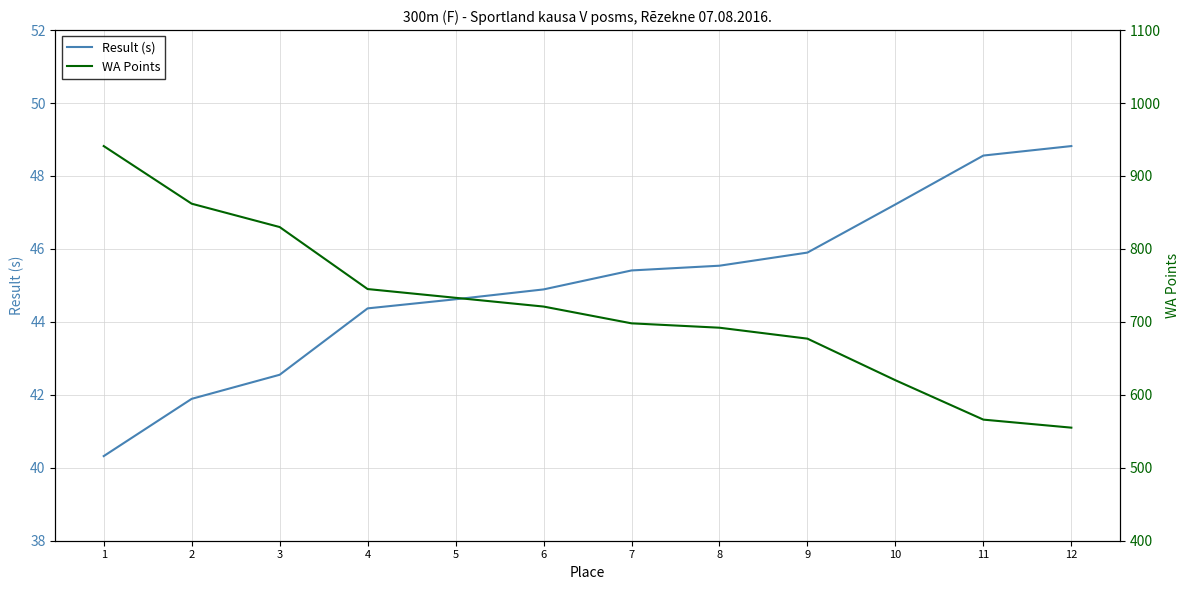

How many lines are shown in the chart?

2